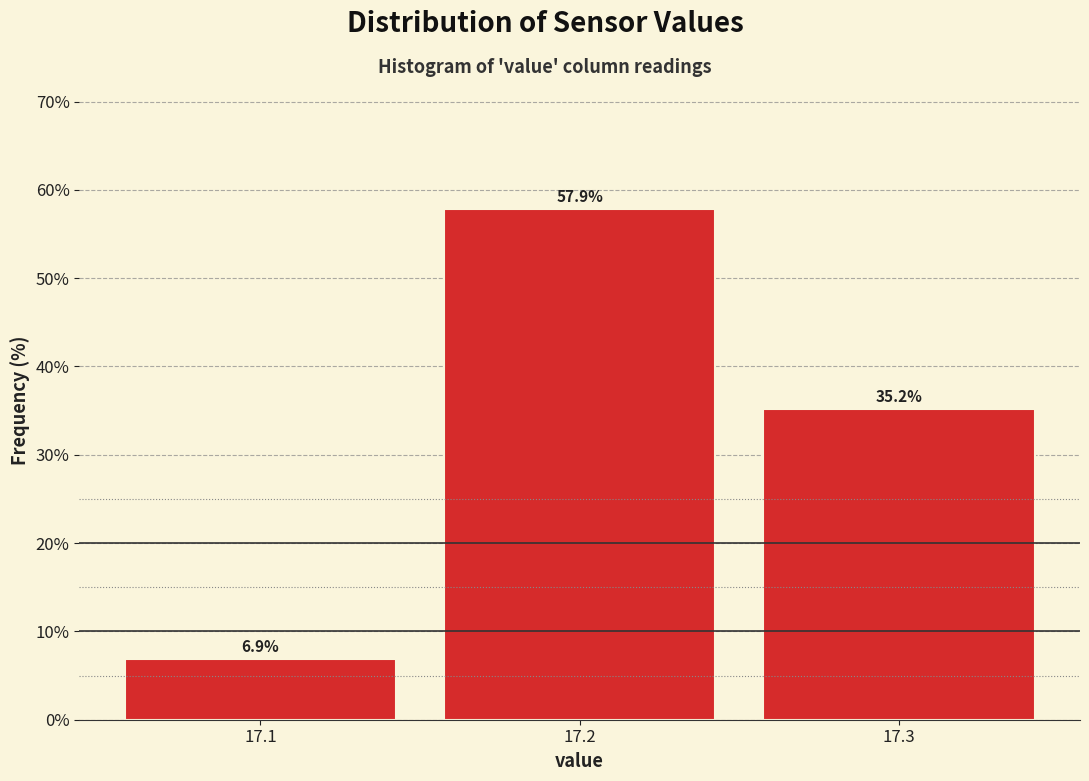

Reading left to right, list every bar in this chart as the range it spans on the x-axis followed by its height.

17.05 to 17.15: 6.9
17.15 to 17.25: 57.9
17.25 to 17.35: 35.2